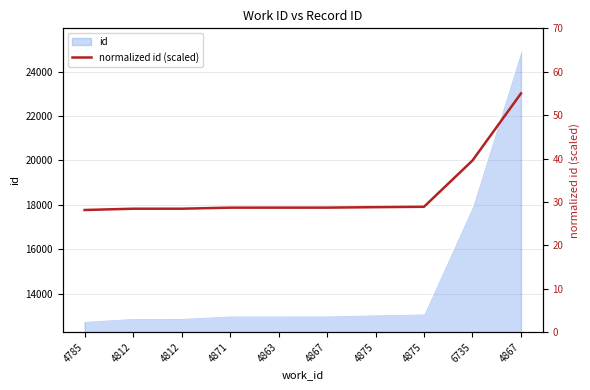

How many lines are shown in the chart?

1